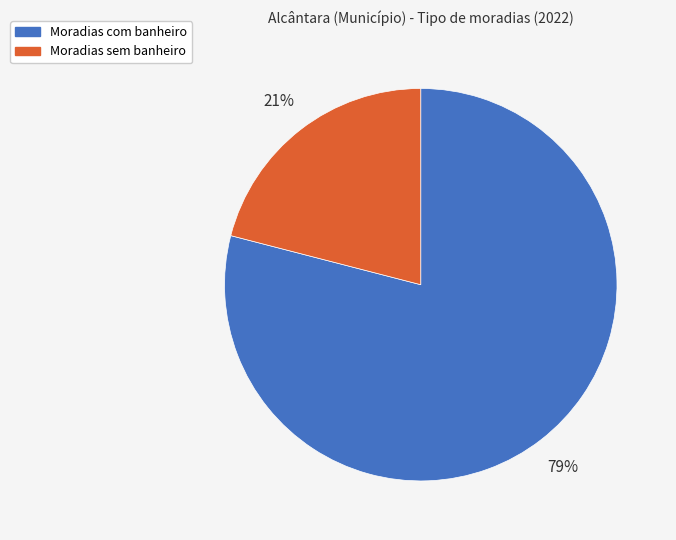

To the nearest percent, what is the average slice percentage?

50%